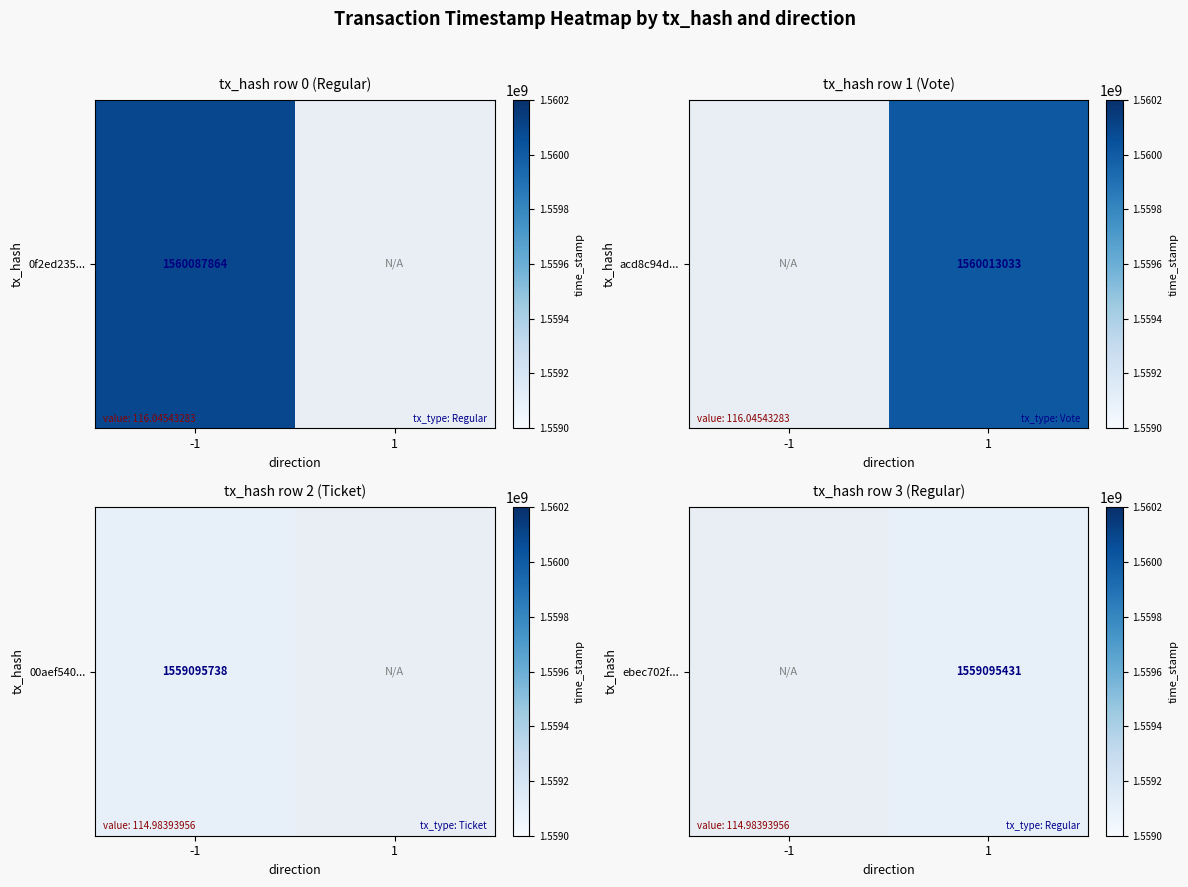

The value at 1 is 1559095431.0. True or false?

True